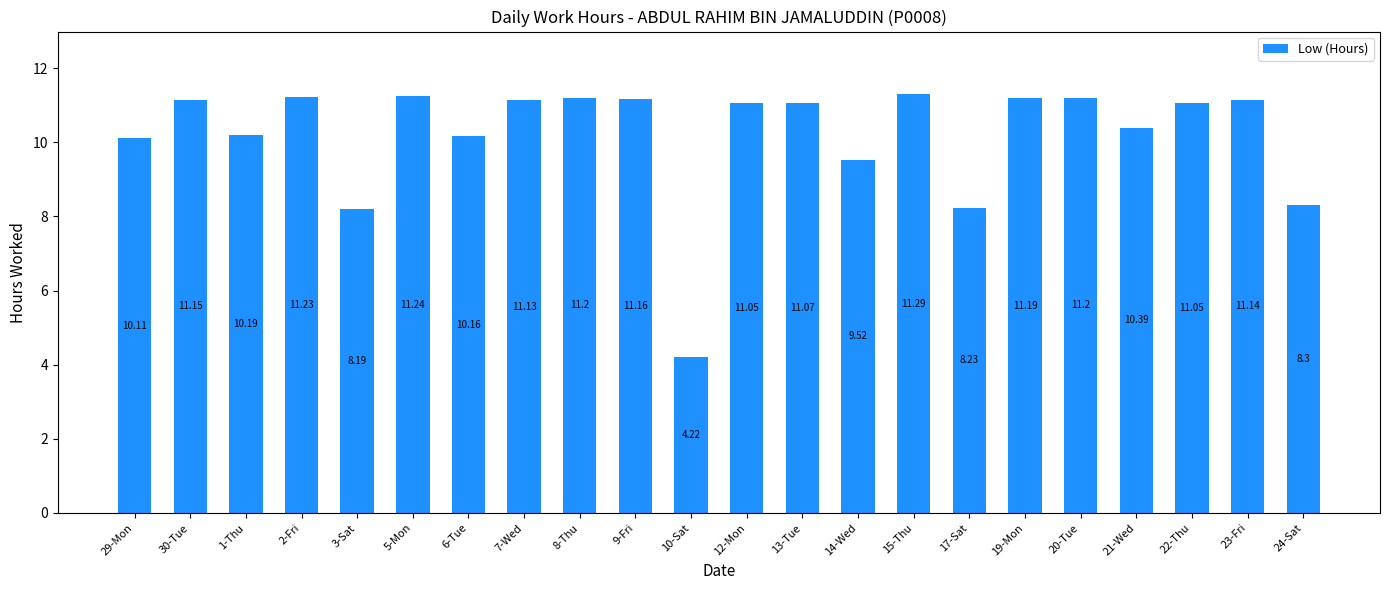

Reading left to right, transcribe all the data shown in this chart.

29-Mon=10.1	30-Tue=11.2	1-Thu=10.2	2-Fri=11.2	3-Sat=8.2	5-Mon=11.2	6-Tue=10.2	7-Wed=11.1	8-Thu=11.2	9-Fri=11.2	10-Sat=4.2	12-Mon=11.1	13-Tue=11.1	14-Wed=9.5	15-Thu=11.3	17-Sat=8.2	19-Mon=11.2	20-Tue=11.2	21-Wed=10.4	22-Thu=11.1	23-Fri=11.1	24-Sat=8.3